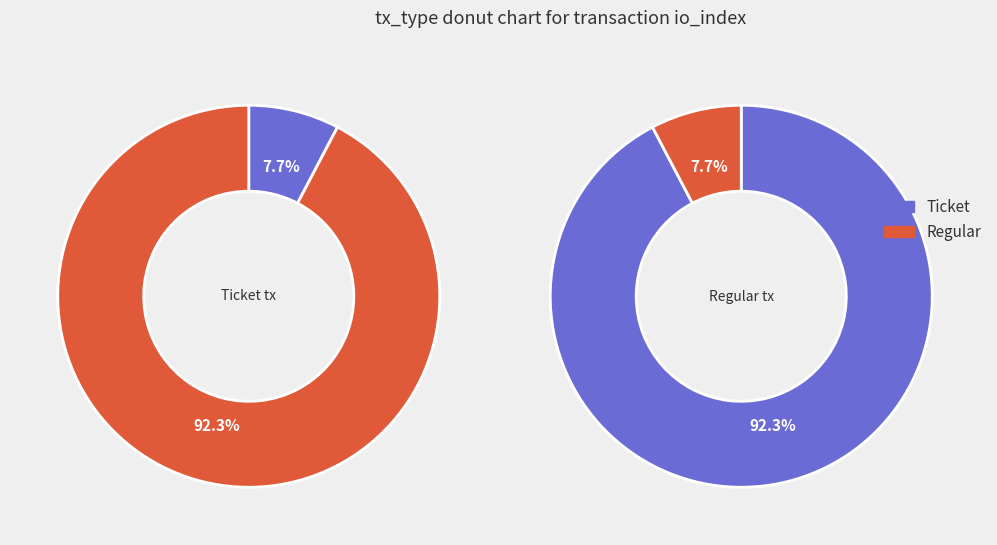

To the nearest percent, what is the combined percentage of tx_1 and tx_0?

100%